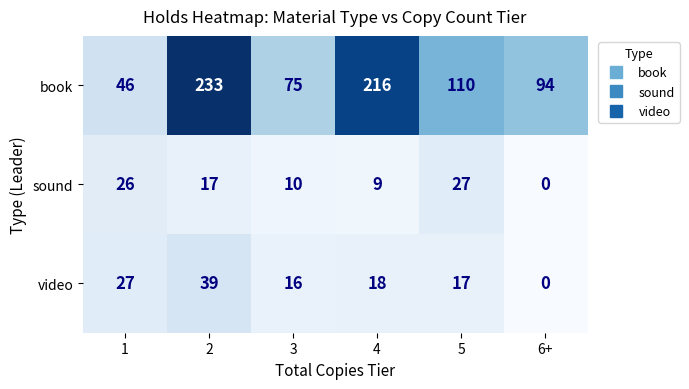

What is the difference between the maximum and minimum values in the book series?

187